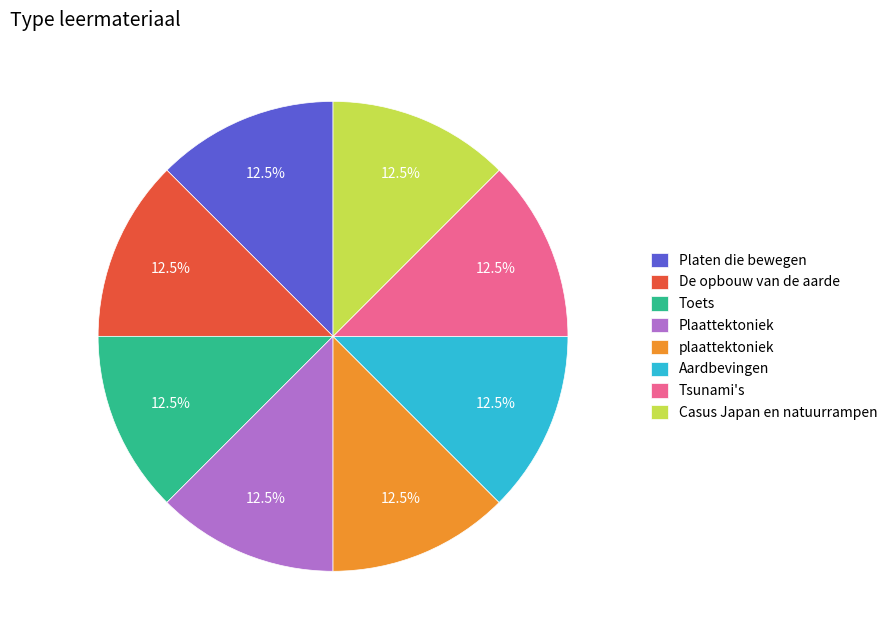

To the nearest percent, what is the average slice percentage?

12%